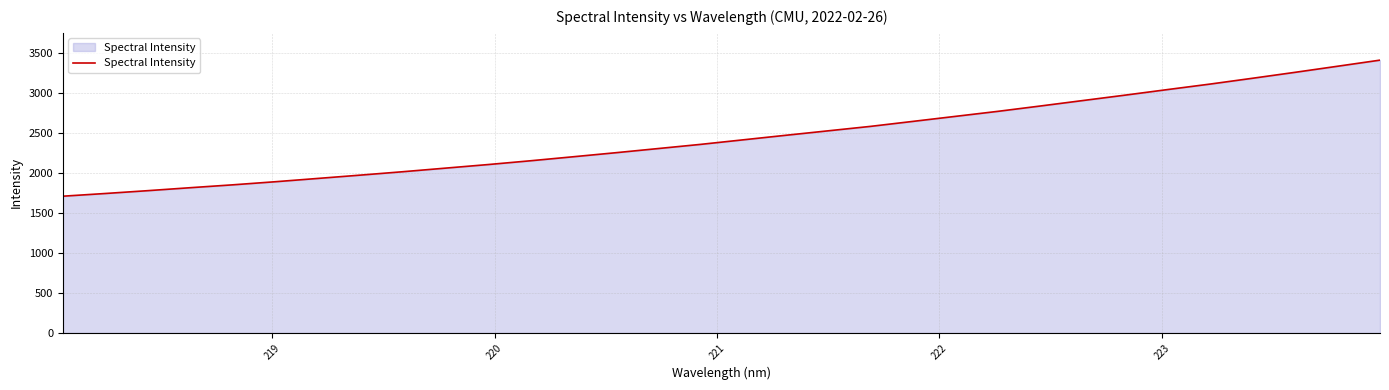

What is the smallest value displayed?

1707.6